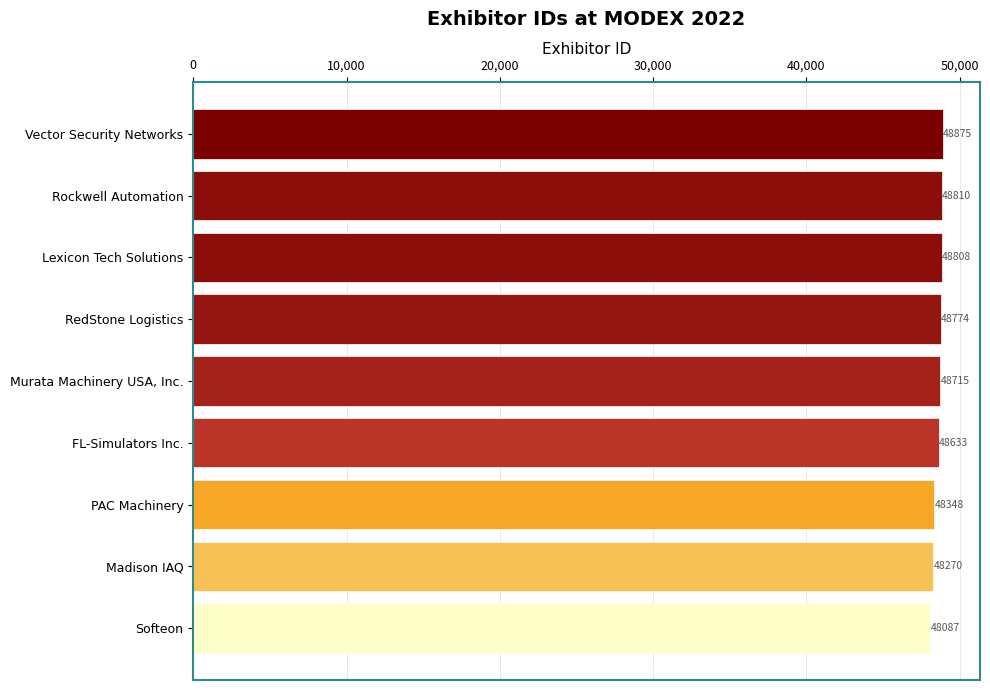

The value at PAC Machinery is 74772. True or false?

False